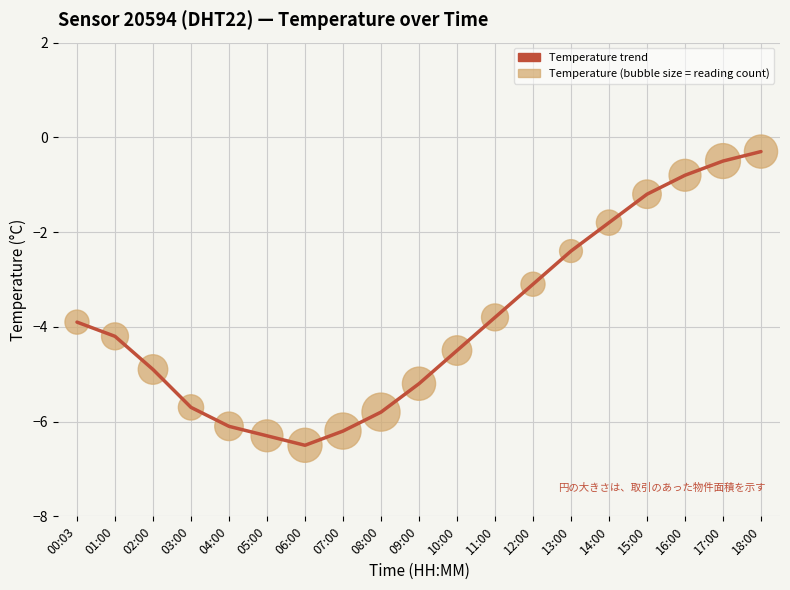

What is the maximum value shown in the chart?

-0.3